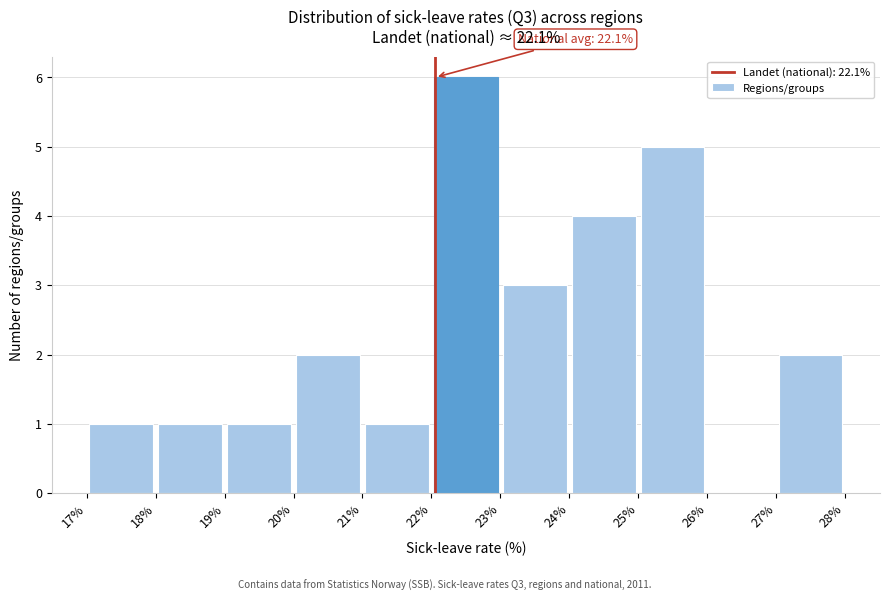

Over which range of the x-axis is the bar tallest?

22% to 23%